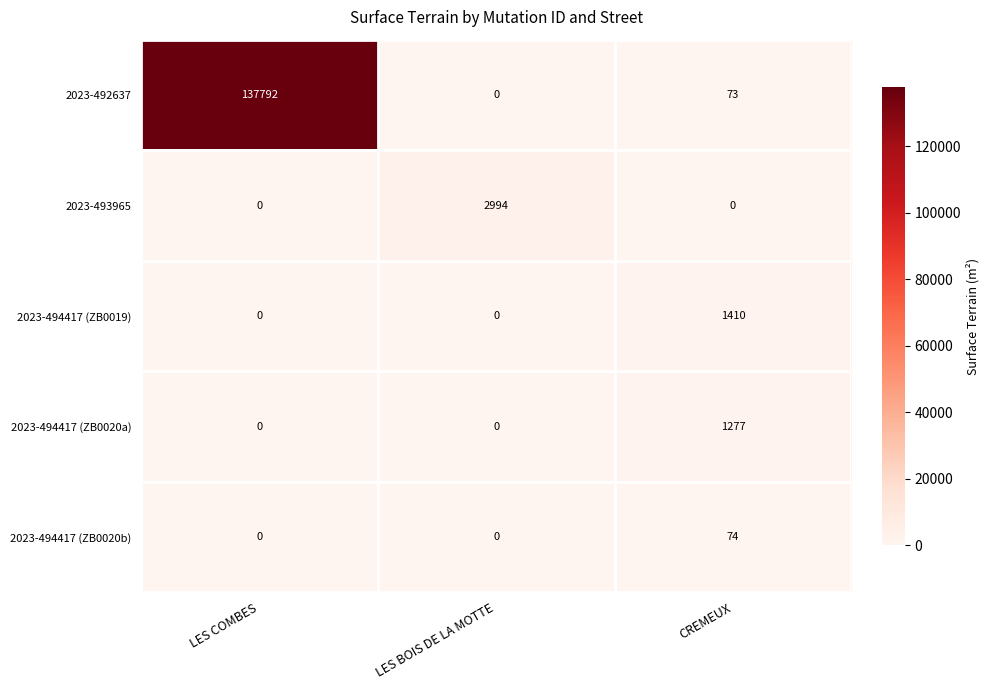

Is the value of 2023-494417 (ZB0020b) at LES BOIS DE LA MOTTE greater than the value of 2023-492637 at LES COMBES?

No